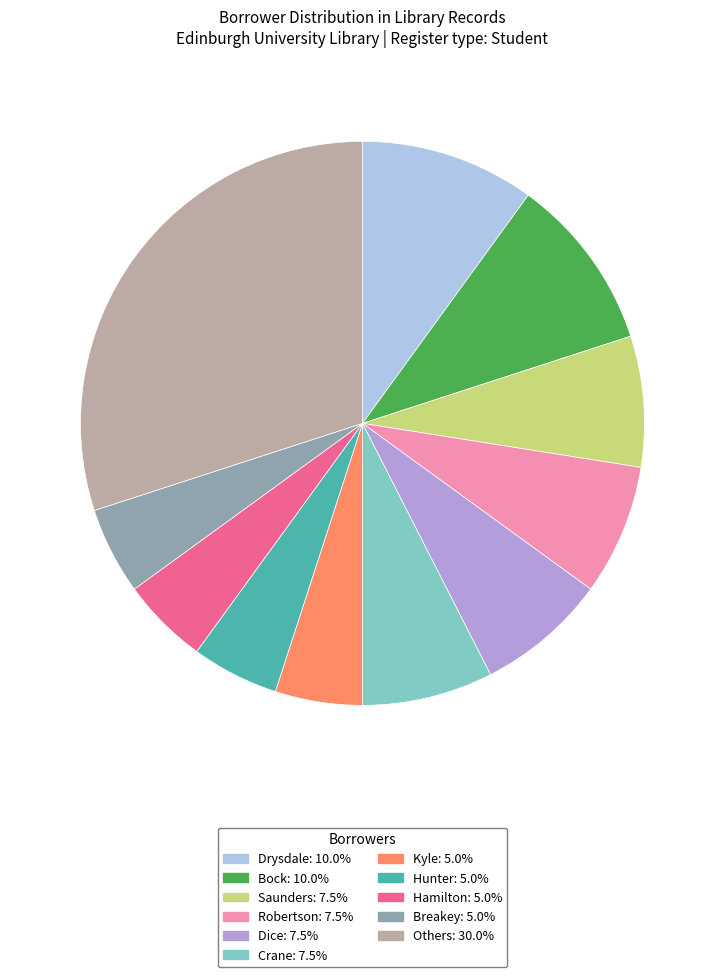

Is there any slice that represents more than half of the pie?

No